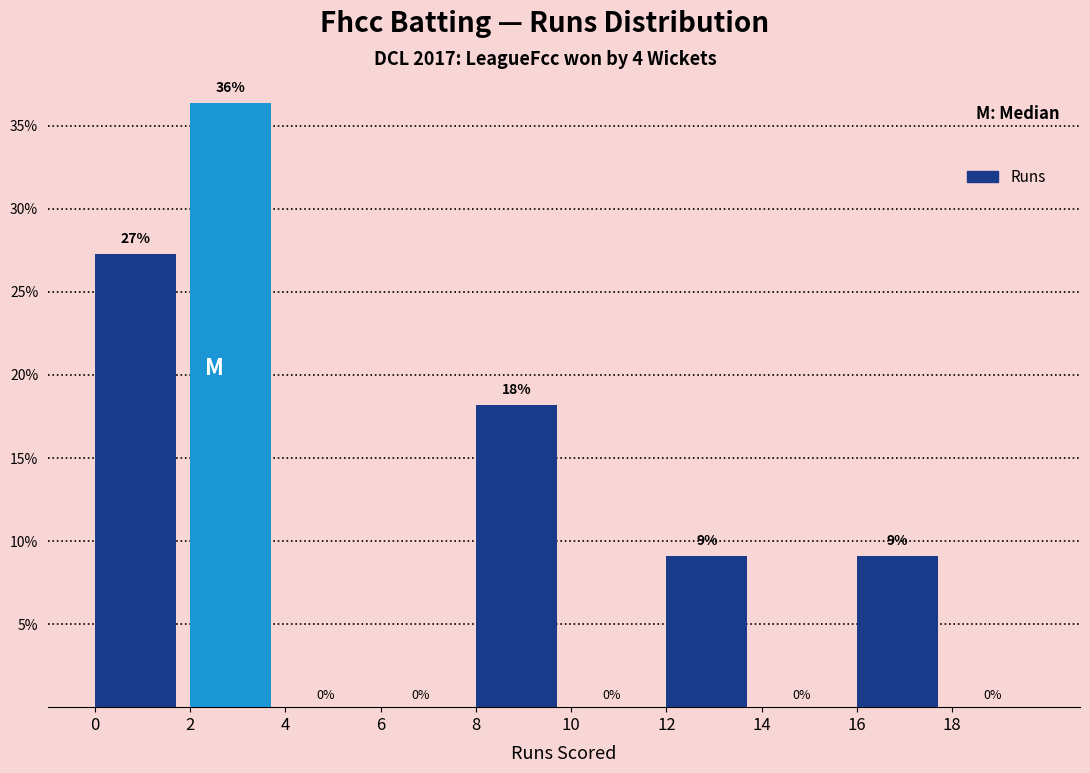

Over which range of the x-axis is the bar tallest?

2 to 4